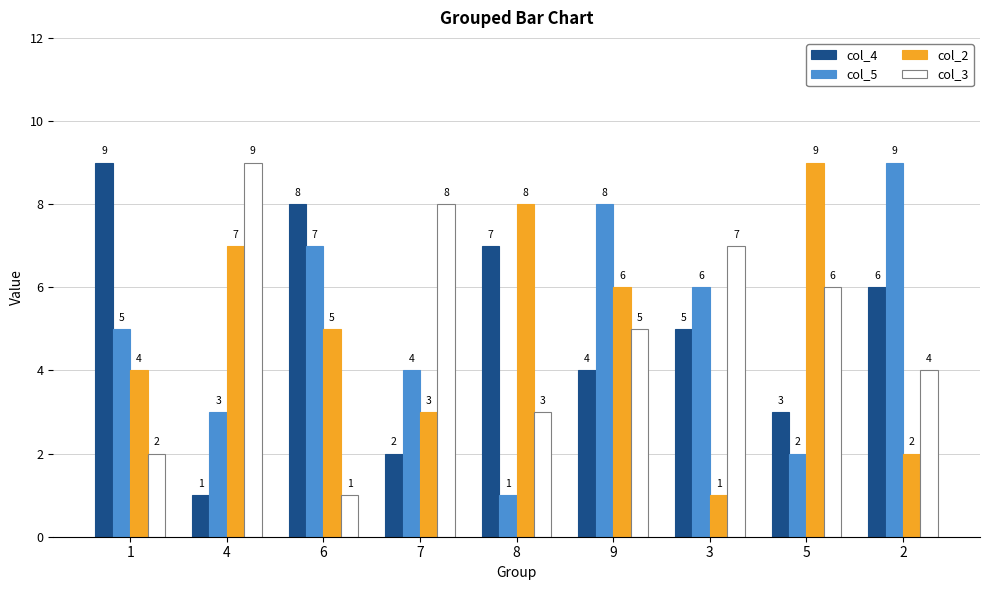

What is the highest value of the col_2 series?

9